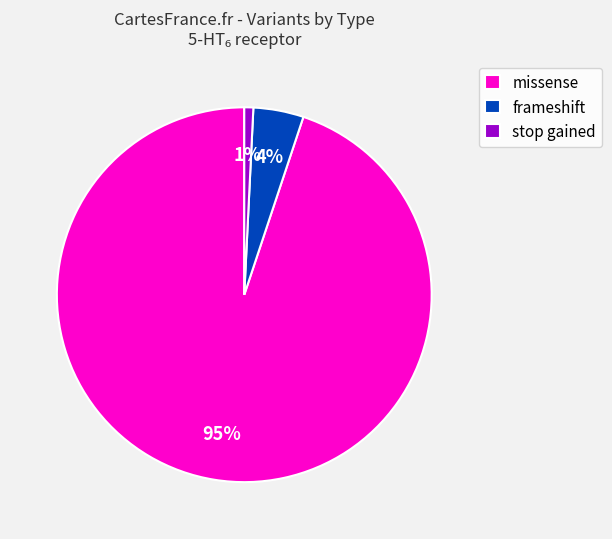

What is the smallest slice in the pie chart?

stop gained